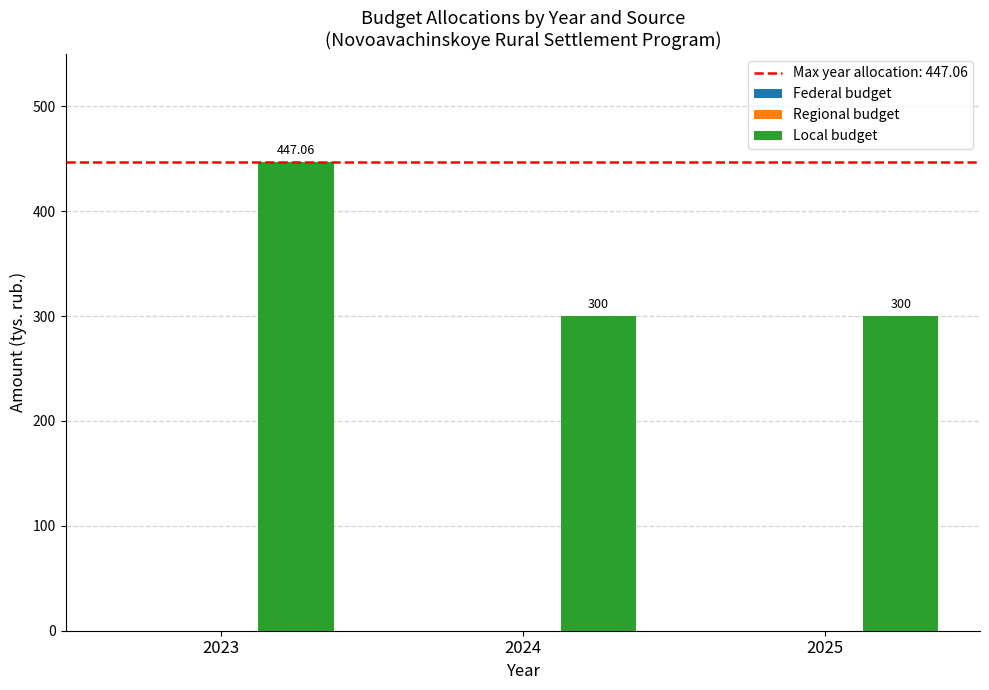

What is the average value?

349.0